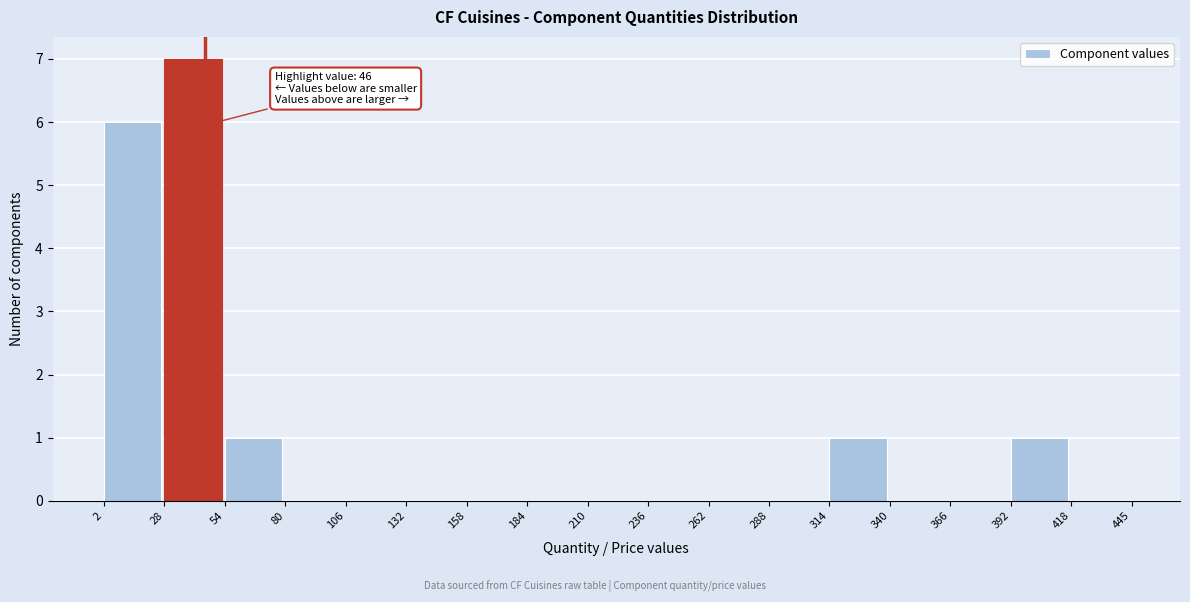

Over which range of the x-axis is the bar tallest?

28 to 54